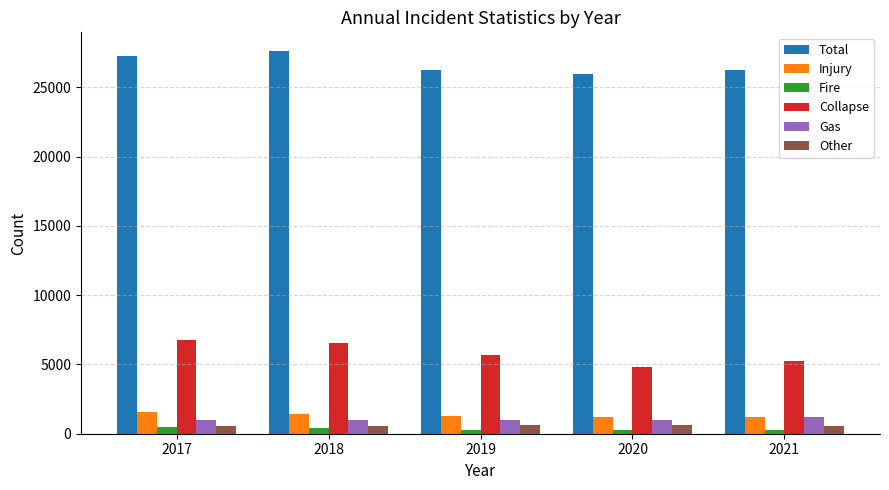

Is the value of Collapse at 2017 greater than the value of Total at 2021?

No